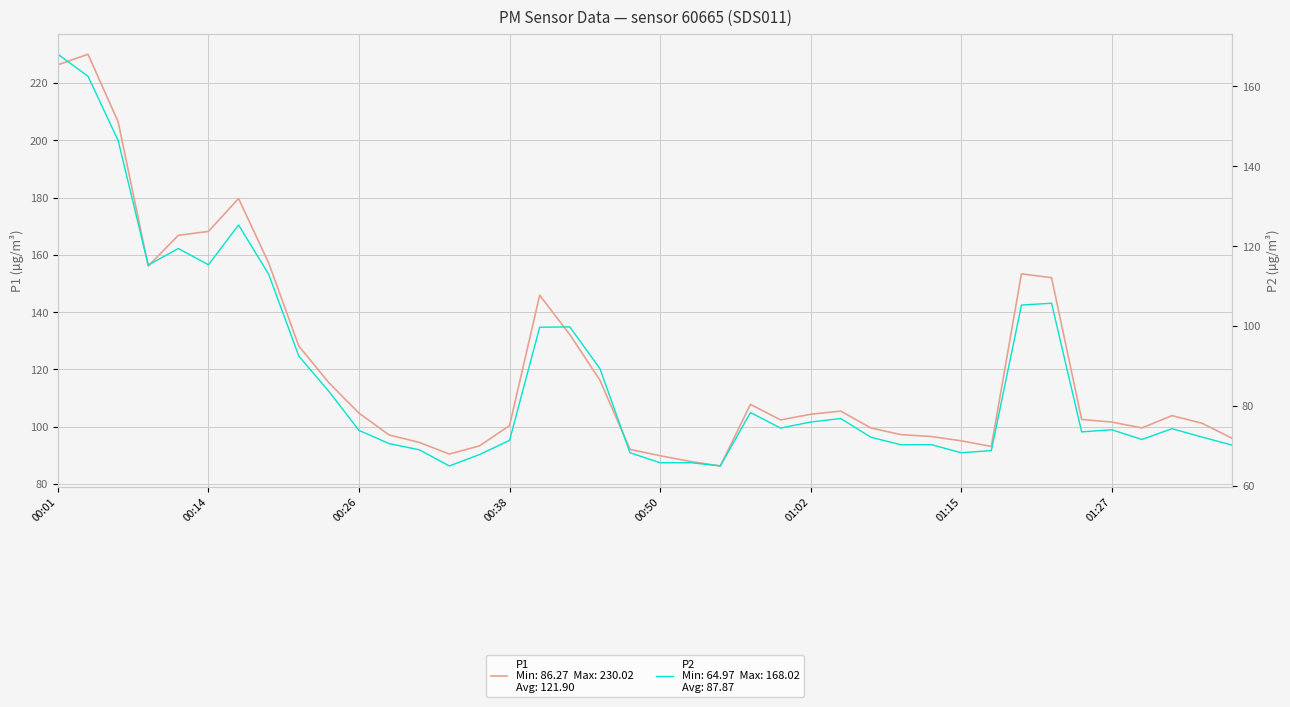

What value does the P1 series have at 01:27?

101.6